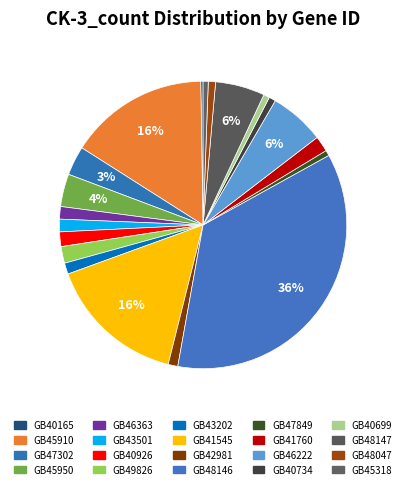

To the nearest percent, what is the difference between the largest and smallest slice percentages?

36%